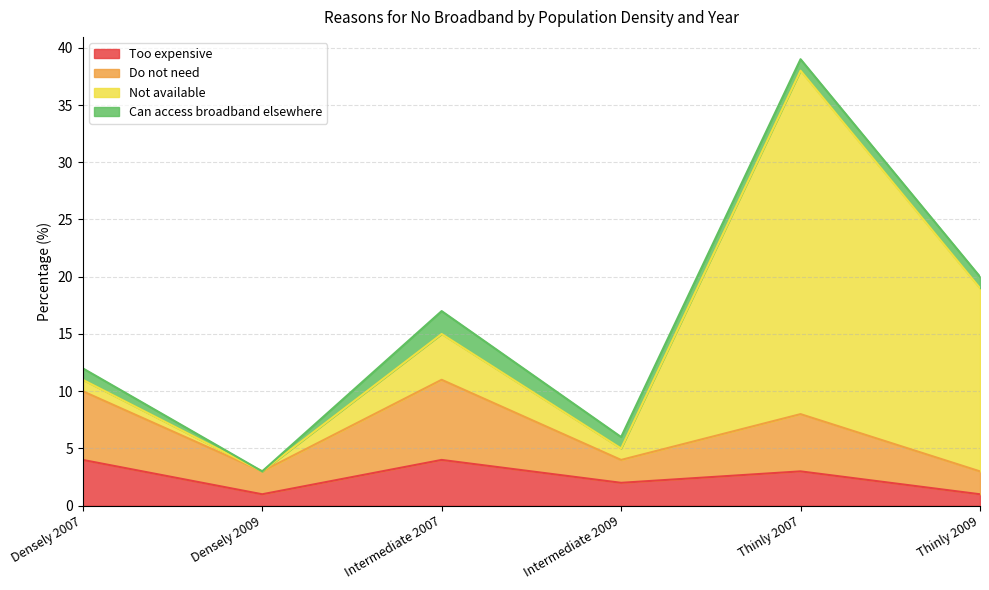

The value of Too expensive at Thinly 2009 is 1. True or false?

False